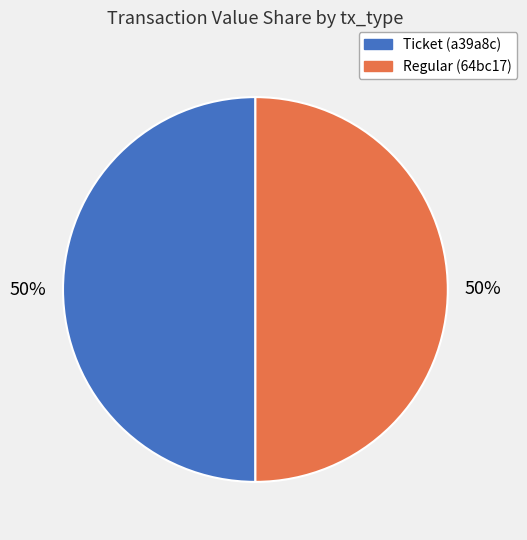

Combined, do Ticket and Regular account for over 50%?

Yes